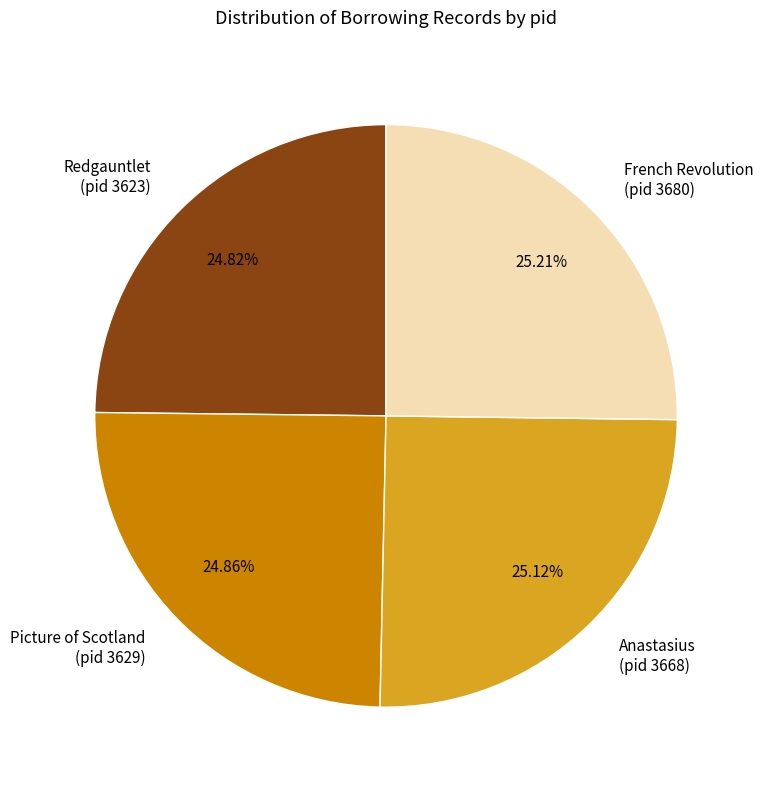

Count the number of slices in the pie.

4